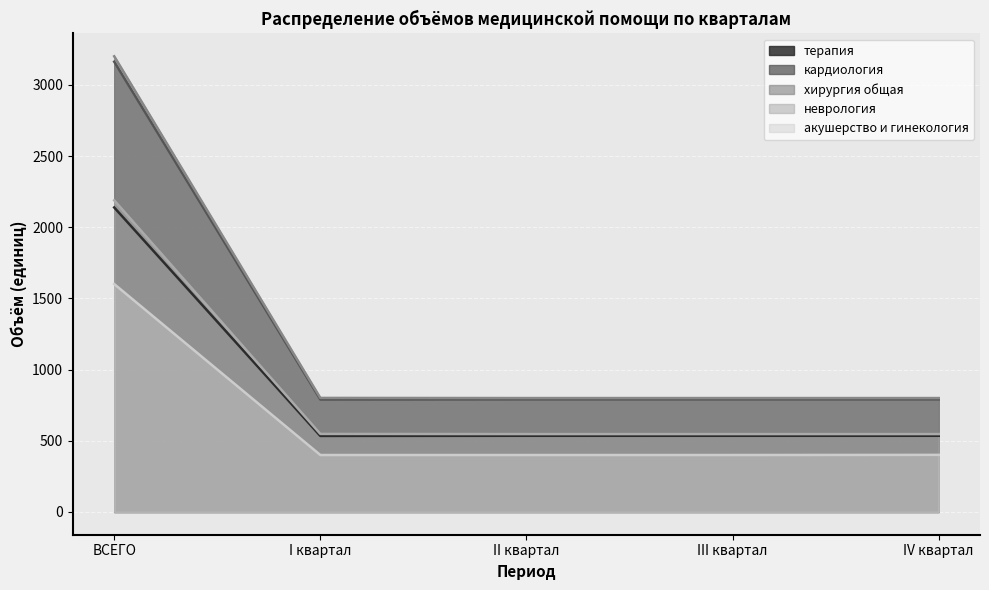

Is the value of терапия at ВСЕГО greater than the value of неврология at II квартал?

Yes